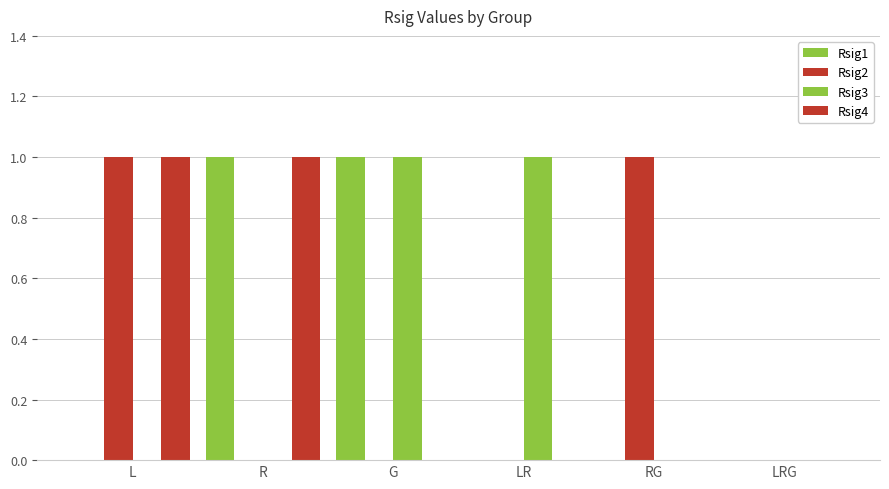

Between LR and LRG, which series saw the biggest shift?

Rsig3